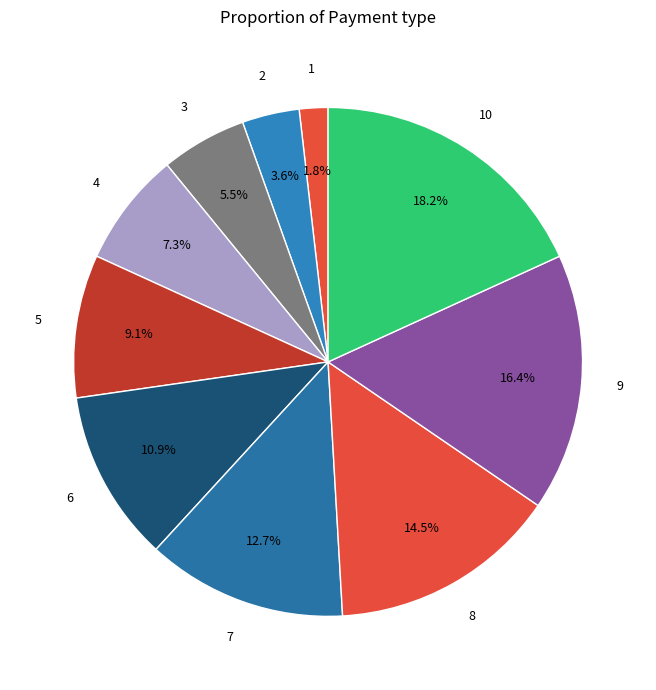

Does 10 account for over 50% of the chart?

No